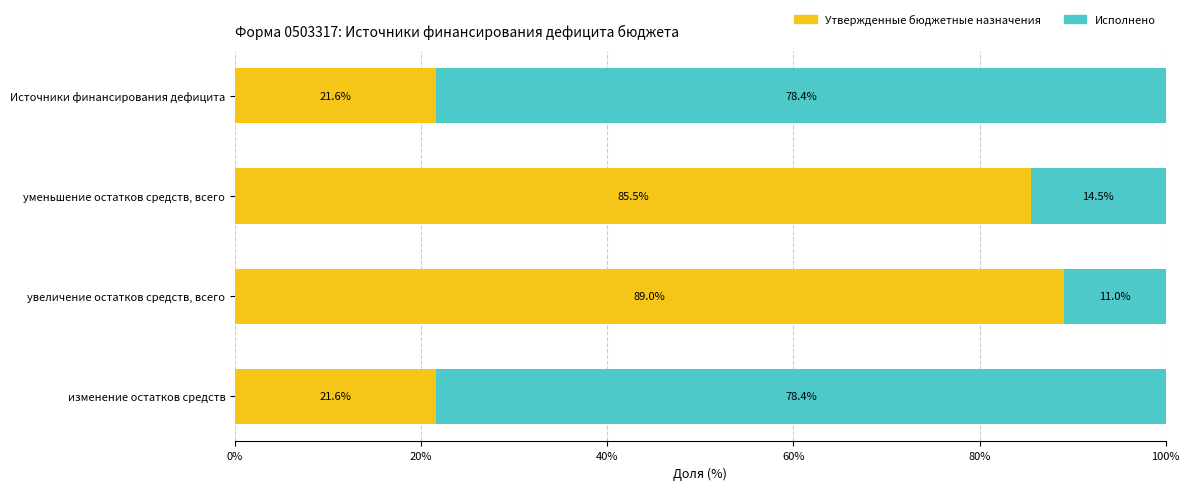

What is the total value across all series at Источники финансирования дефицита?

100.0